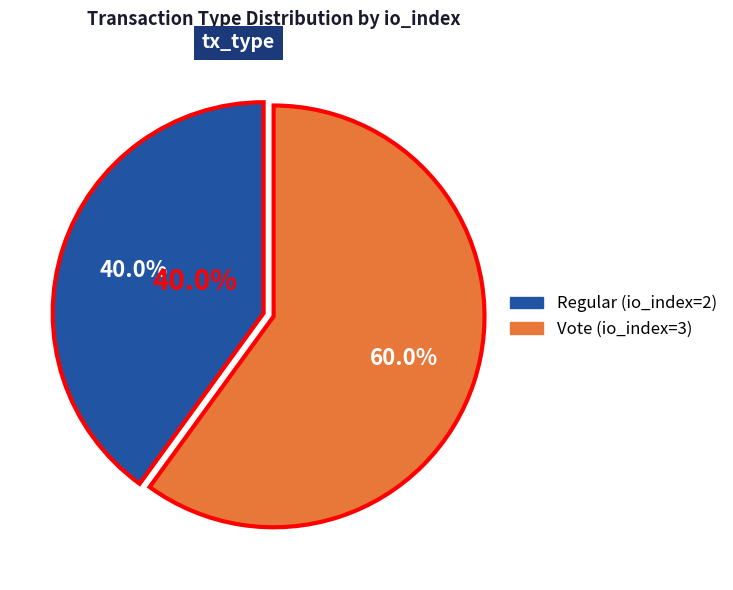

To the nearest percent, what is the average slice percentage?

50%